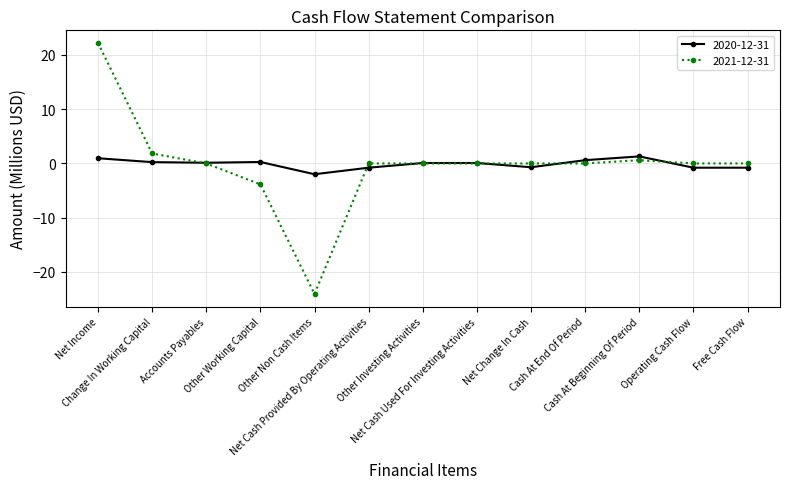

Where does the 2021-12-31 series first go above 0?

Net Income